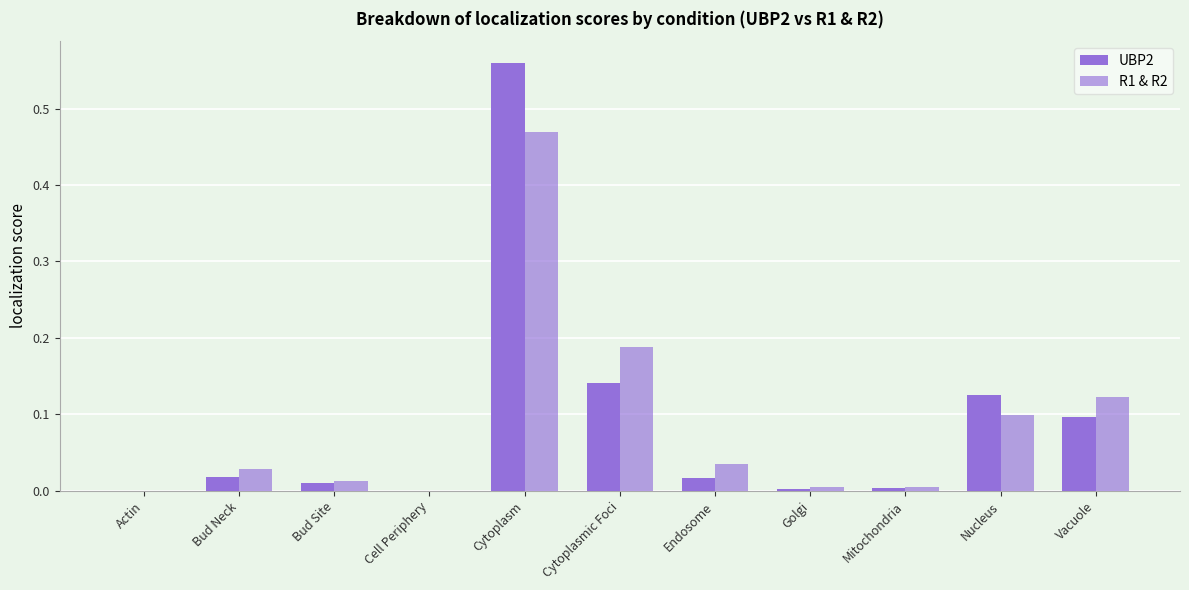

Does the chart contain stacked bars?

No